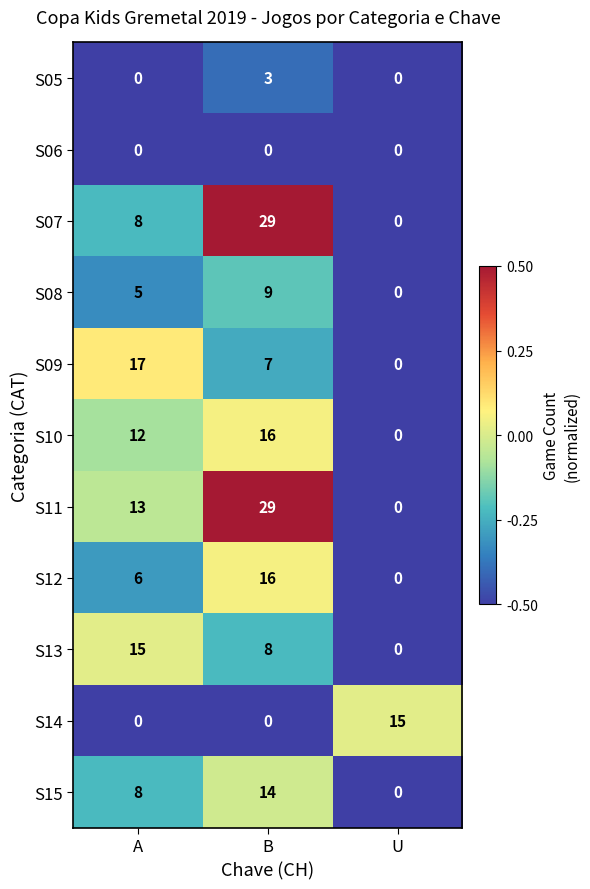

The S14 series shows 24 at U. True or false?

False